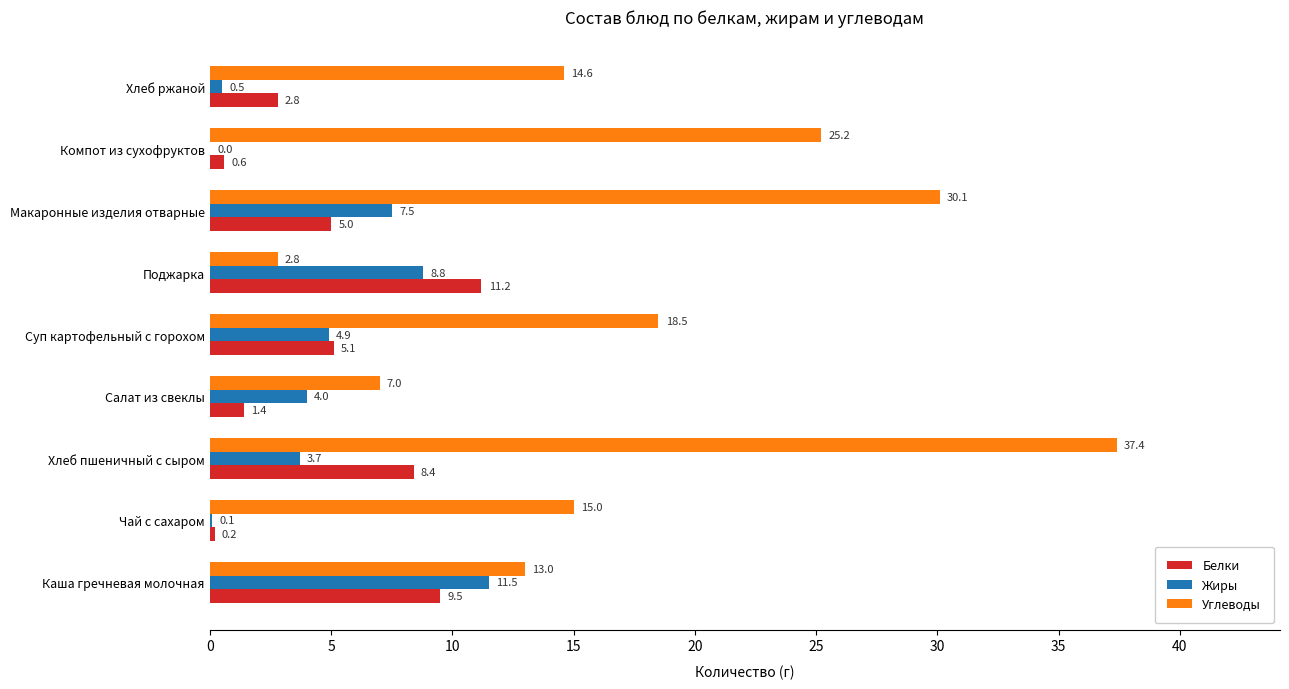

What is the highest value of the Белки series?

11.2